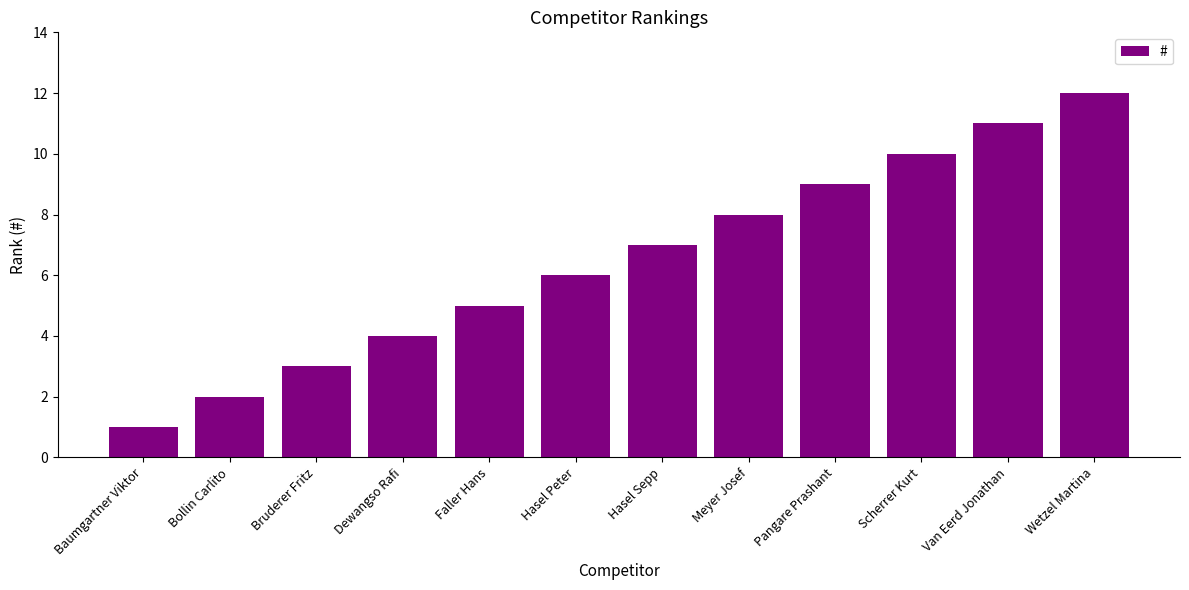

What is the sum of the values at Hasel Sepp and Bruderer Fritz?

10